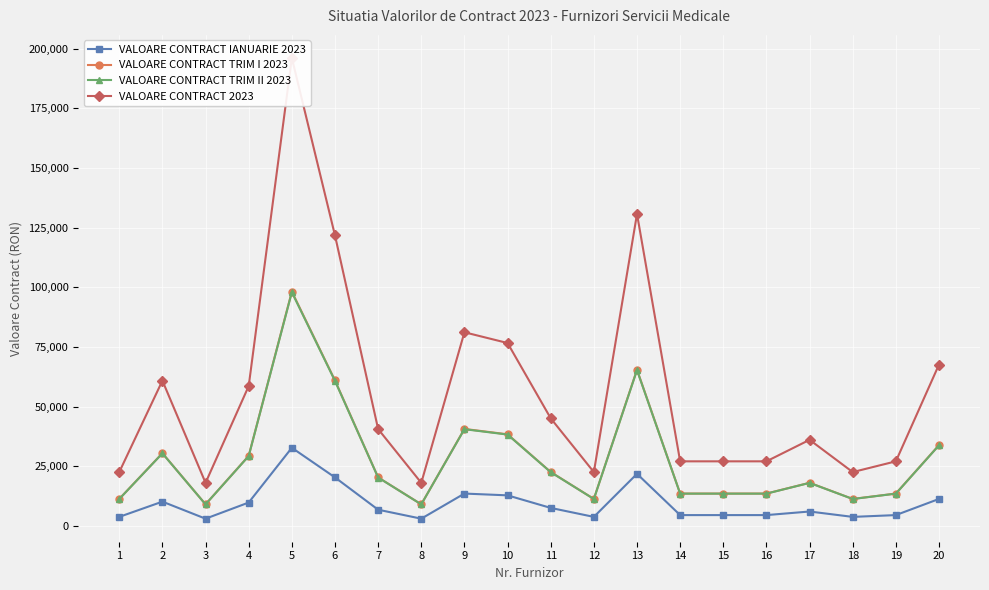

True or false: VALOARE CONTRACT 2023 has a value of 16409 at 16.

False